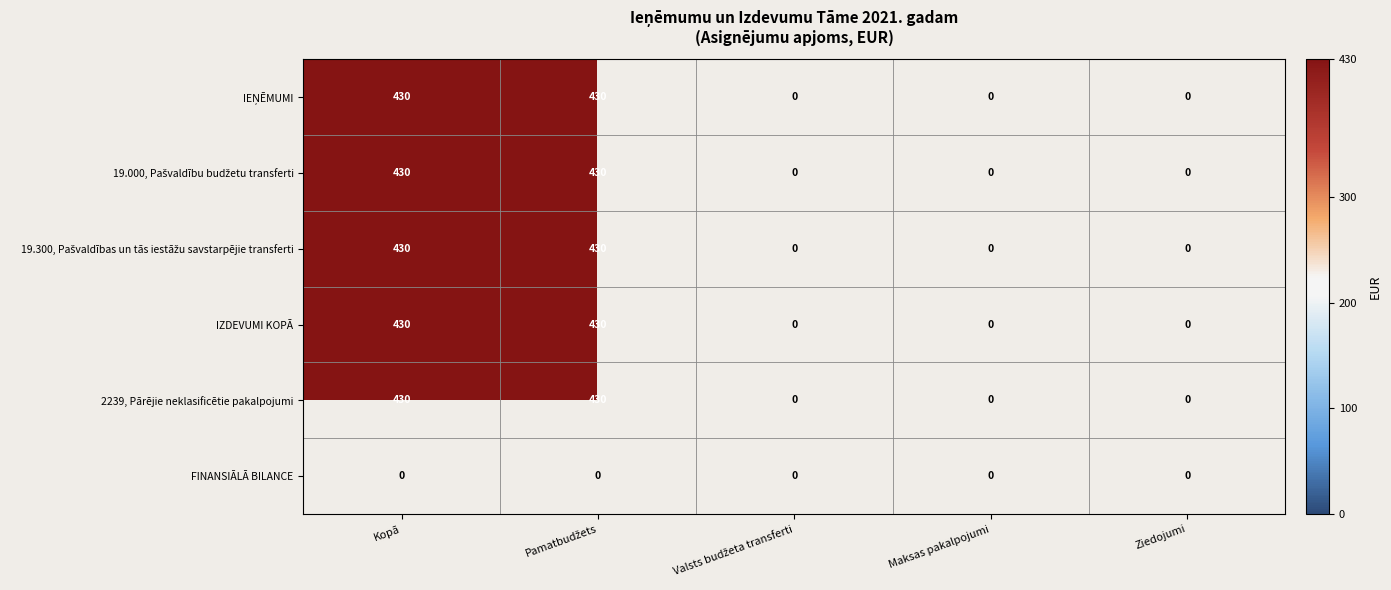

How many 2239, Pārējie neklasificētie pakalpojumi values are between 0 and 430?

5